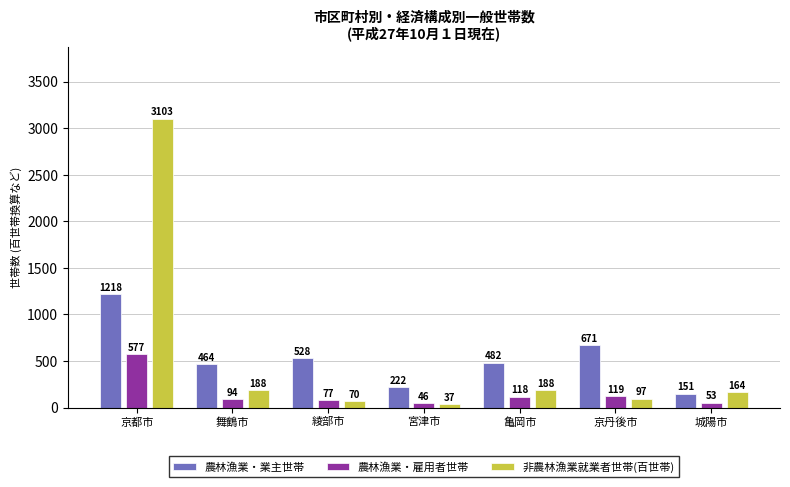

Rank the series at 亀岡市 from highest to lowest value.

農林漁業・業主世帯, 非農林漁業就業者世帯(百世帯), 農林漁業・雇用者世帯